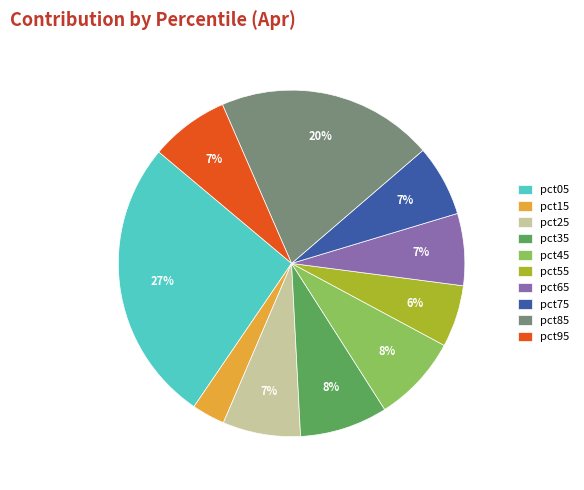

To the nearest percent, what percentage of the pie is pct05?

27%